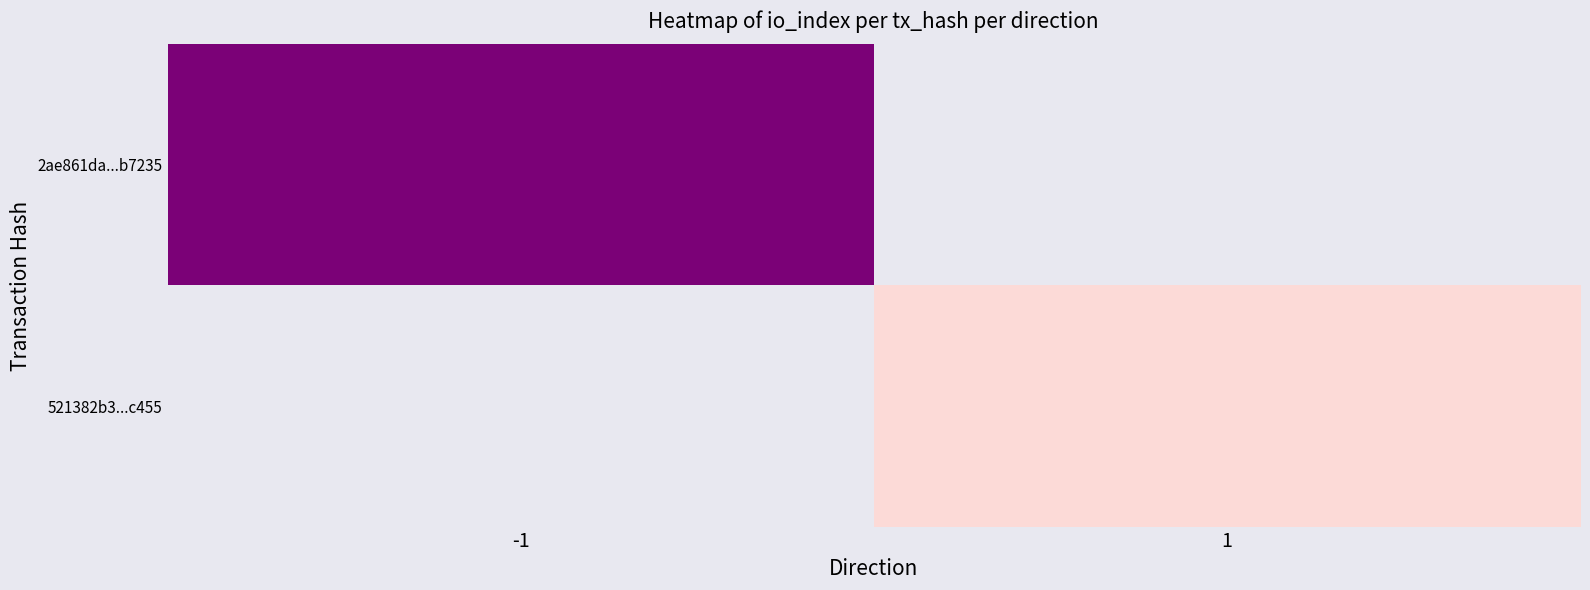

At which label does 2ae861da...b7235 reach its minimum?

-1